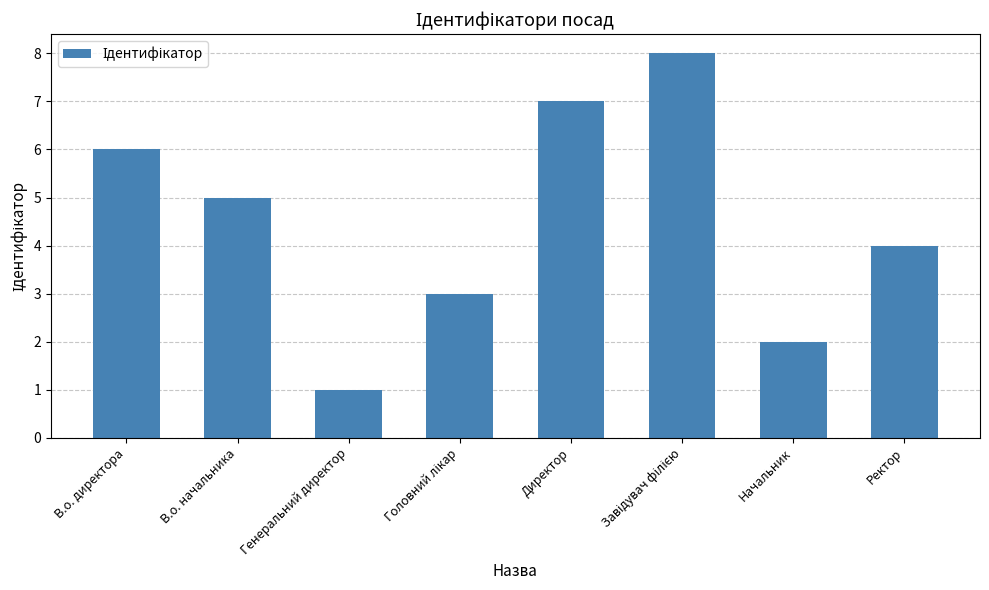

Count the number of data series in this chart.

1